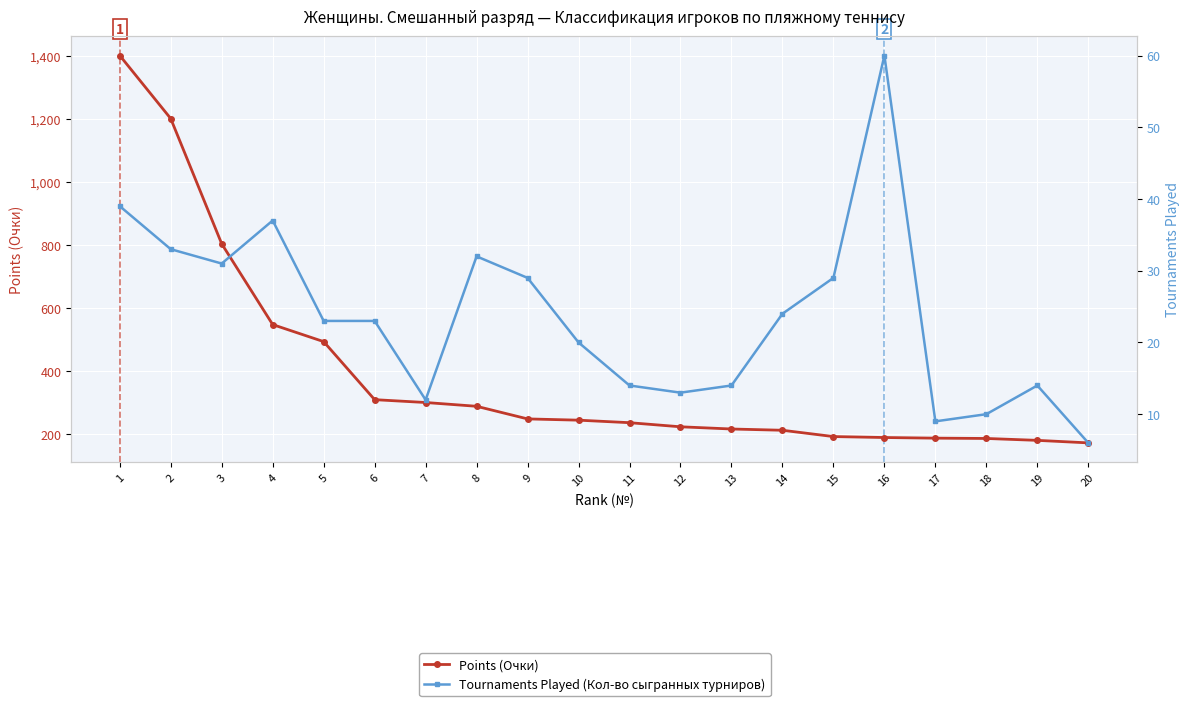

What is the average value of the Points (Очки) series?

391